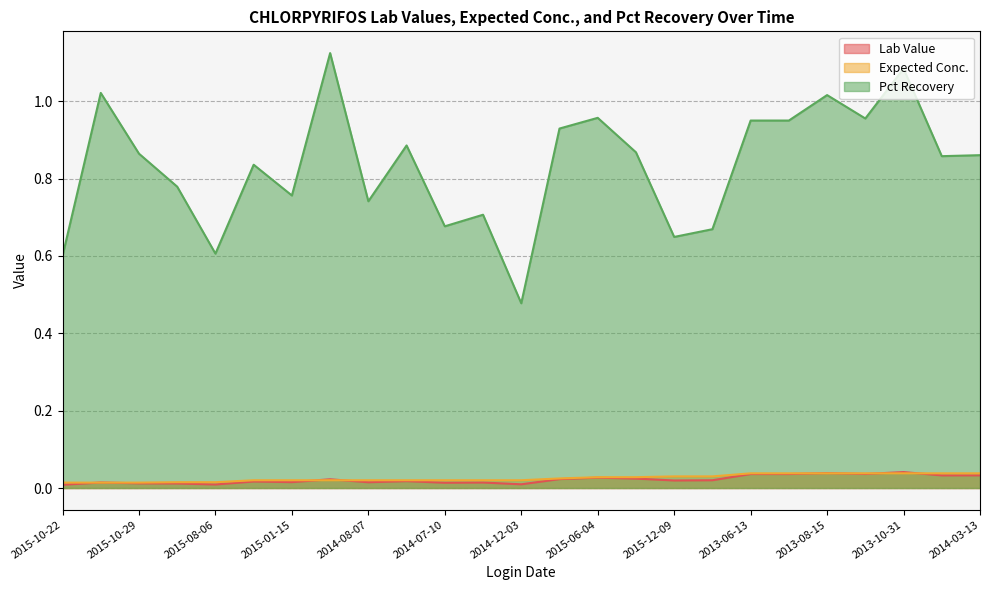

Does the chart have visible grid lines?

Yes